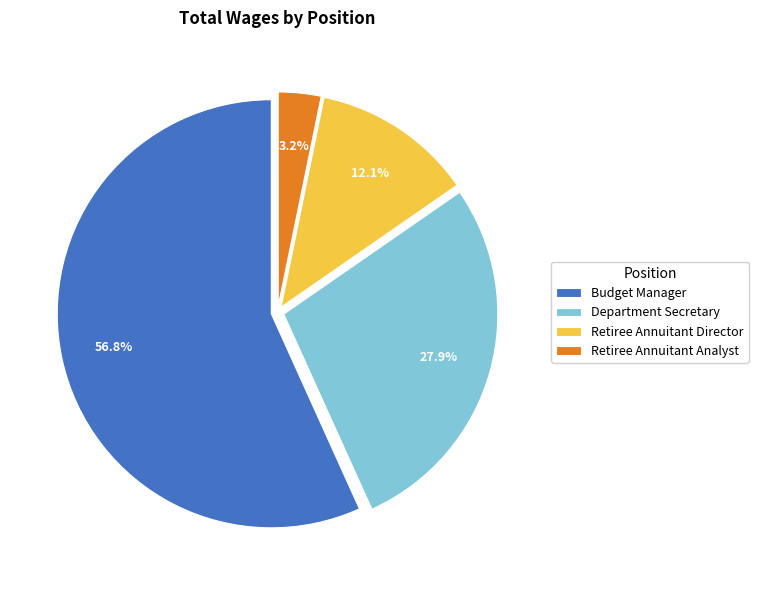

What percentage is the Retiree Annuitant Analyst slice, to the nearest percent?

3%